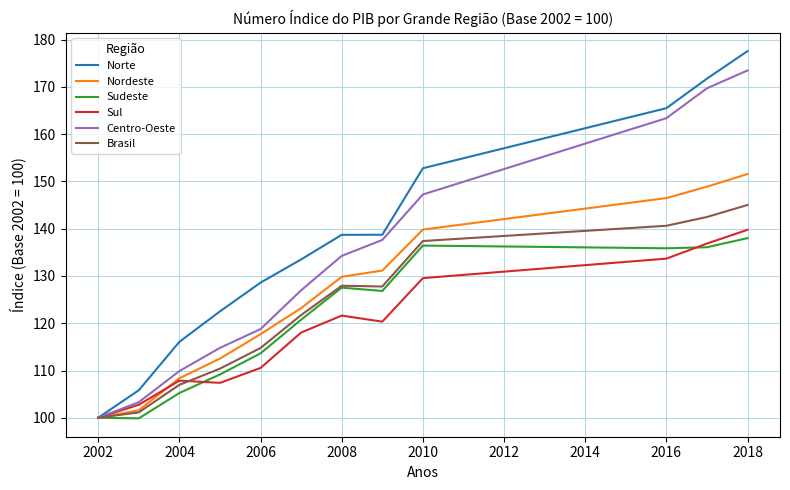

What are all the series names shown in the legend?

Norte, Nordeste, Sudeste, Sul, Centro-Oeste, Brasil